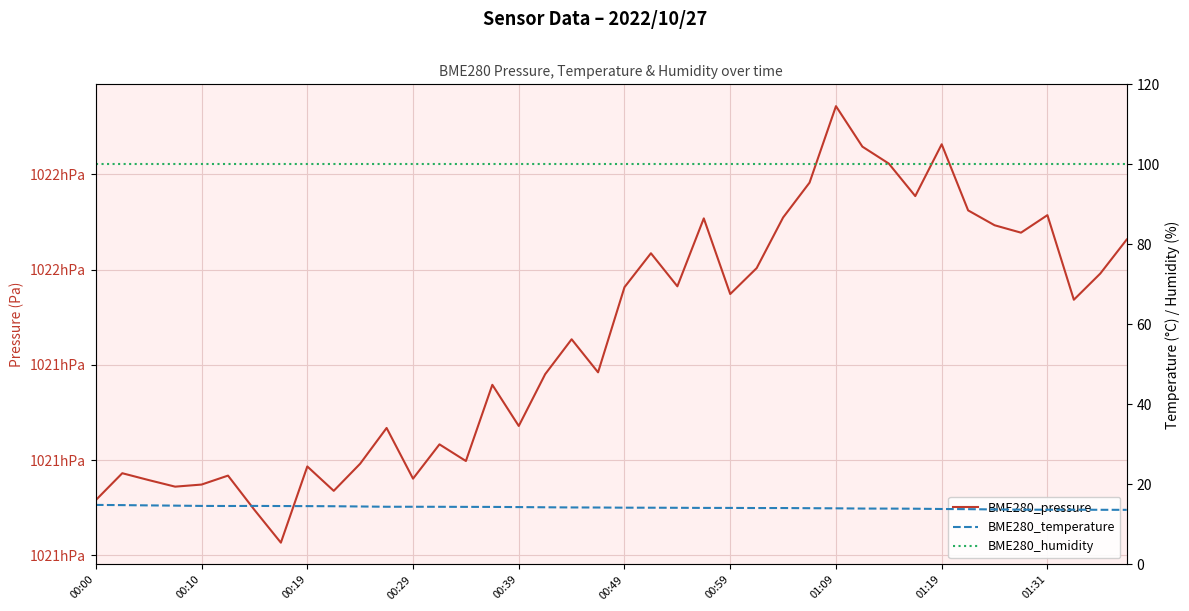

The BME280_humidity series shows 150.9 at 25. True or false?

False